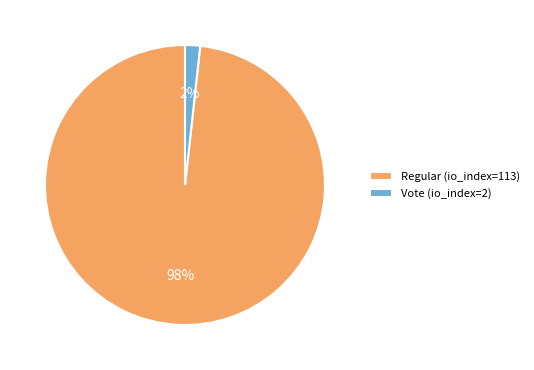

Combined, do Regular (io_index=113) and Vote (io_index=2) account for over 50%?

Yes